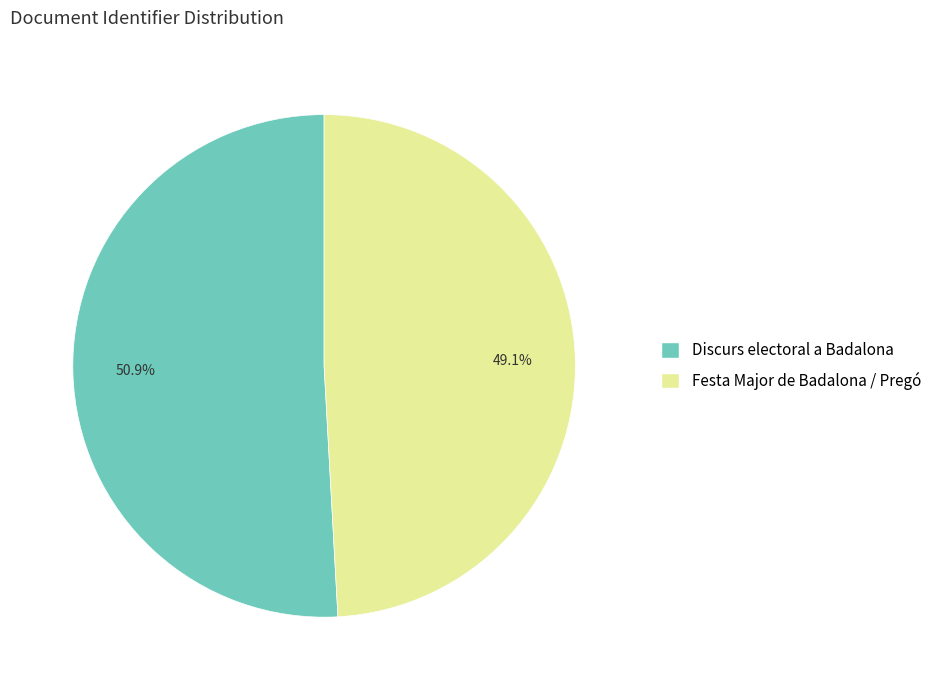

Is Festa Major de Badalona / Pregó the majority of the pie?

No